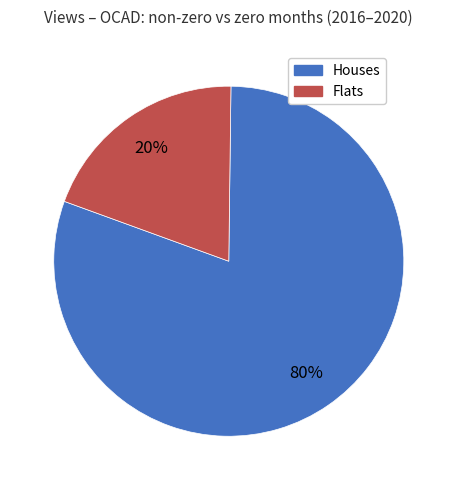

To the nearest percent, what is the average slice percentage?

50%